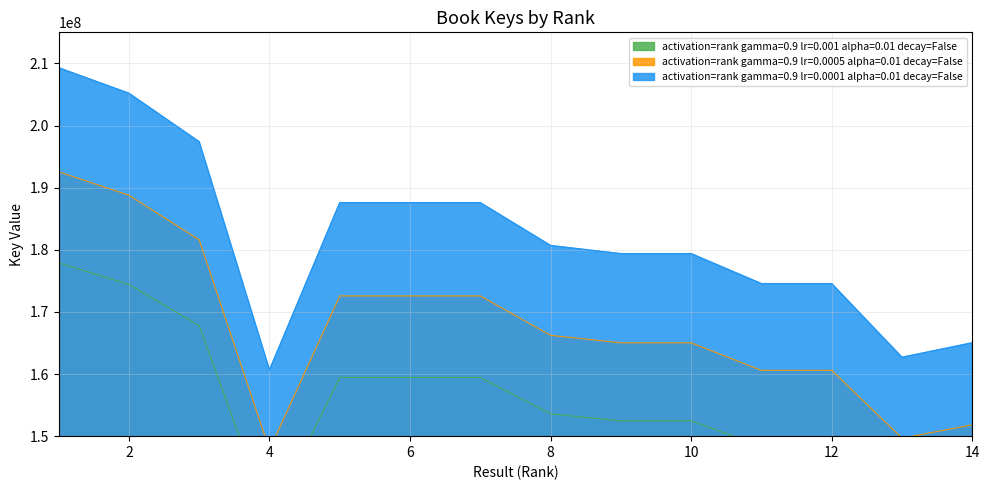

What is the highest value of the activation=rank gamma=0.9 lr=0.0001 alpha=0.01 decay=False series?

209299744